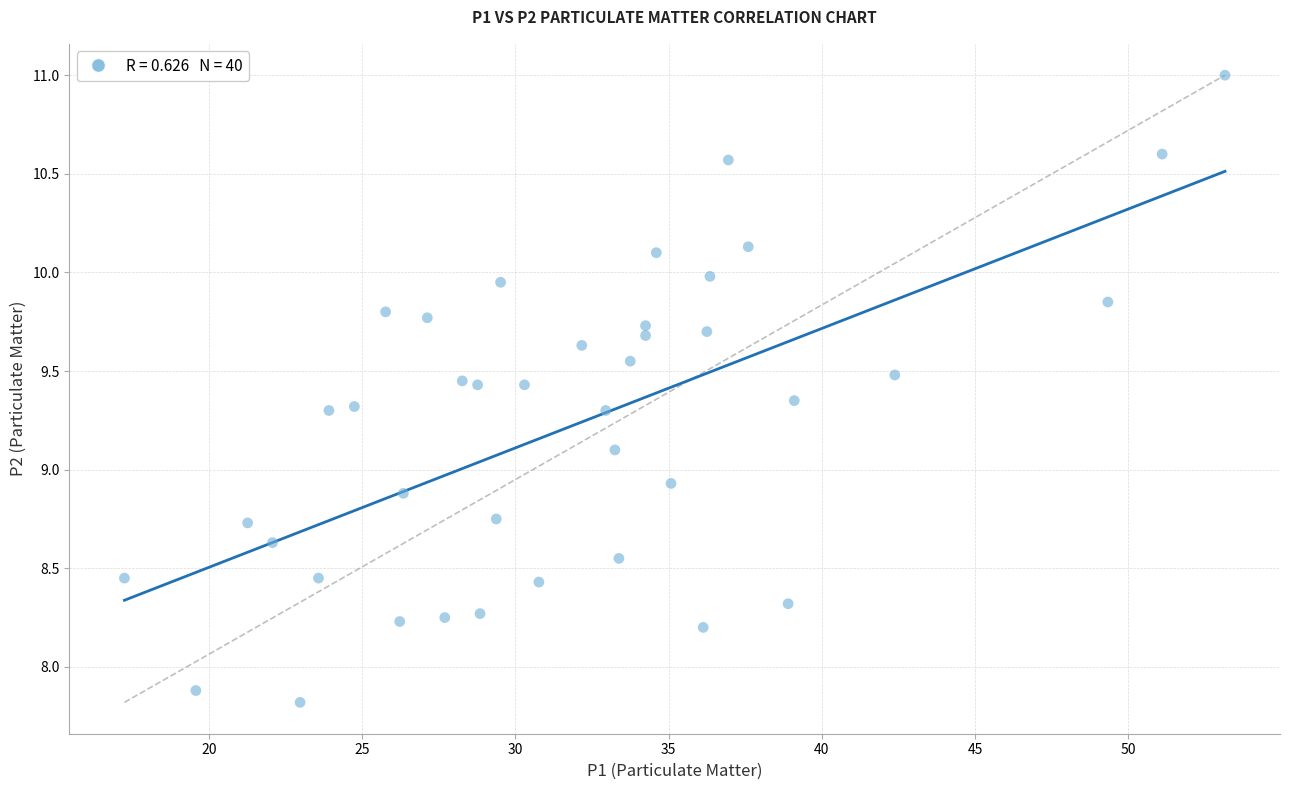

What is the range of X values (max minus min)?

35.9